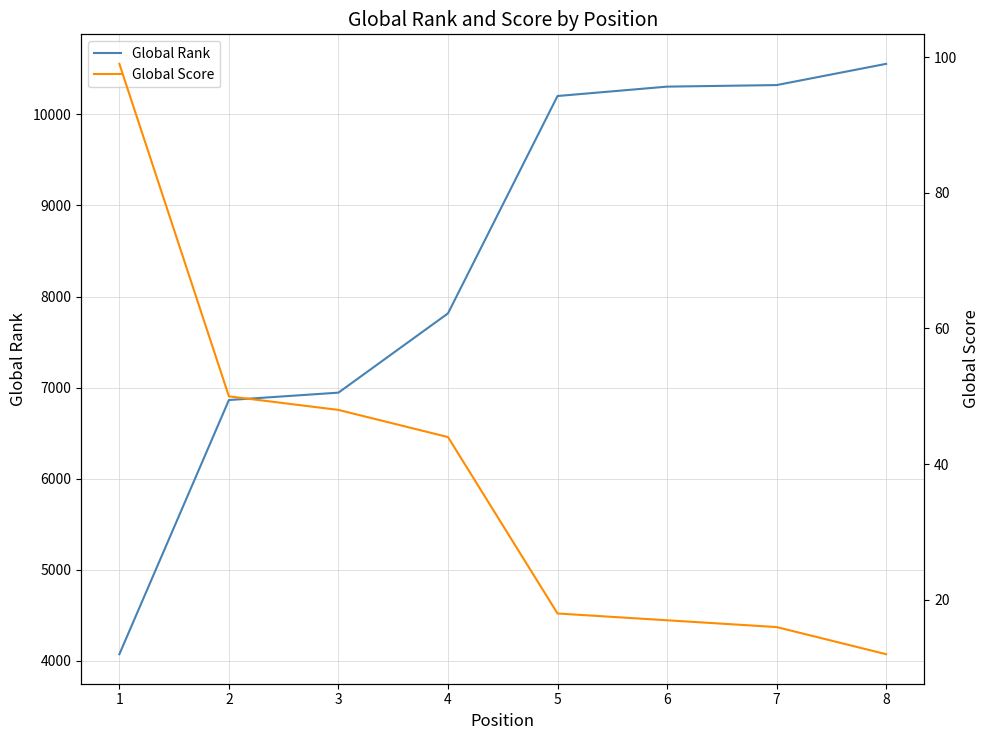

Which series has the largest total across all categories?

Global Rank